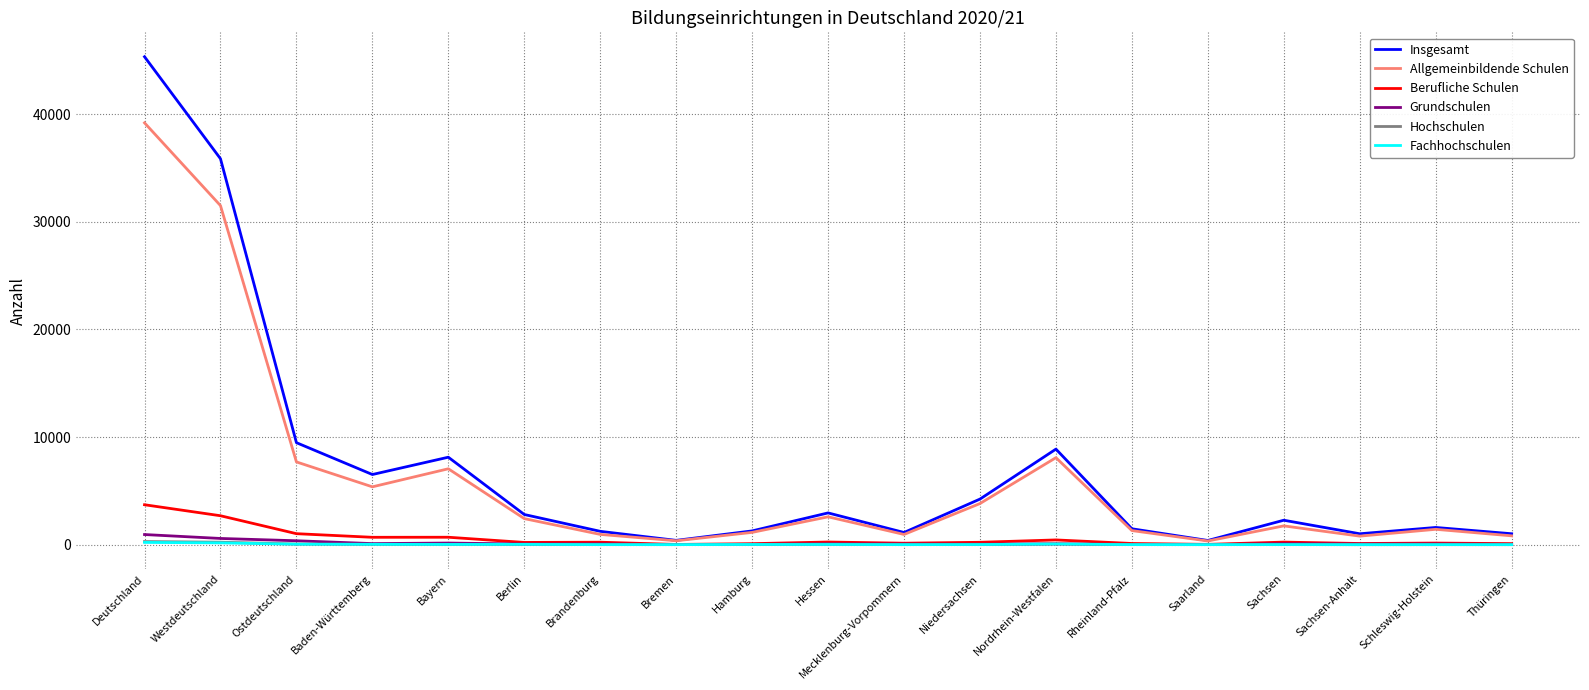

Is it true that Allgemeinbildende Schulen equals 31515 at Westdeutschland?

True